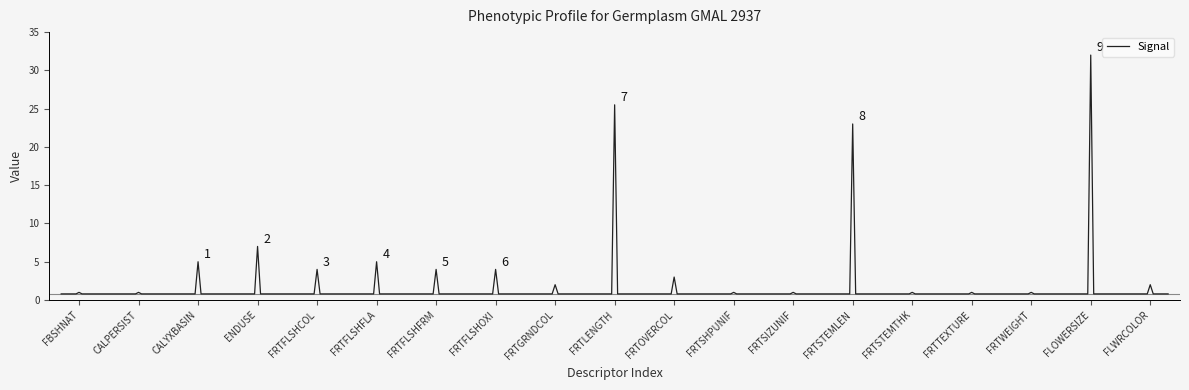

What is the smallest value displayed?

0.8